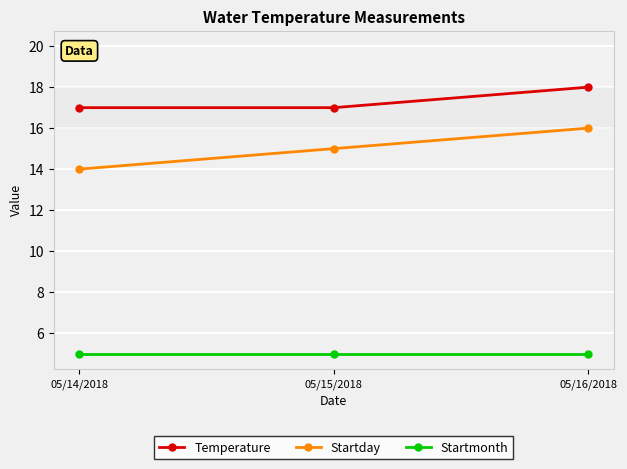

Is this an area chart (filled region under the line)?

No